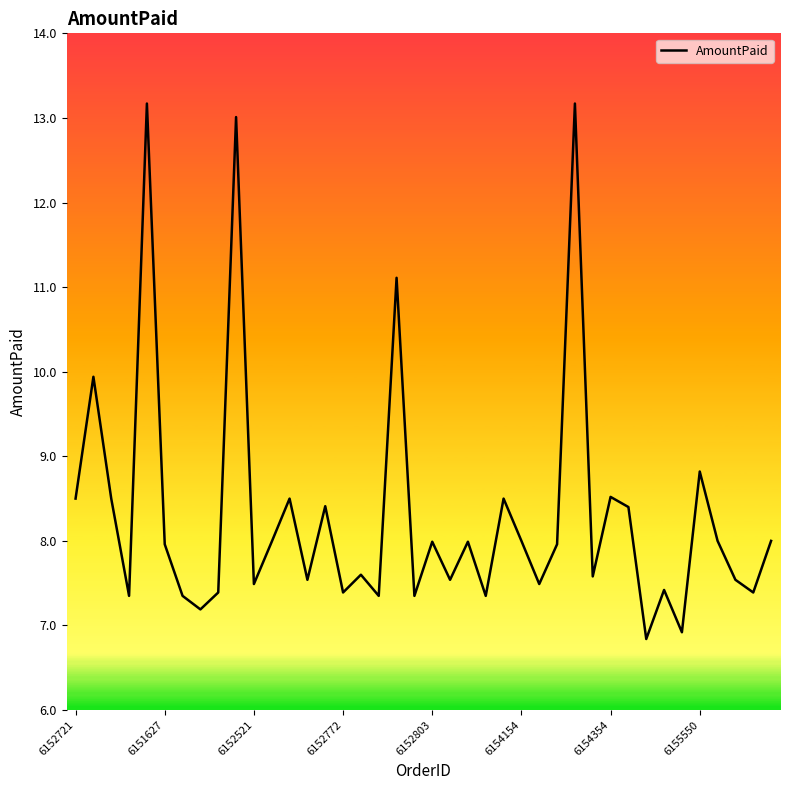

What is the greatest value displayed?

13.2